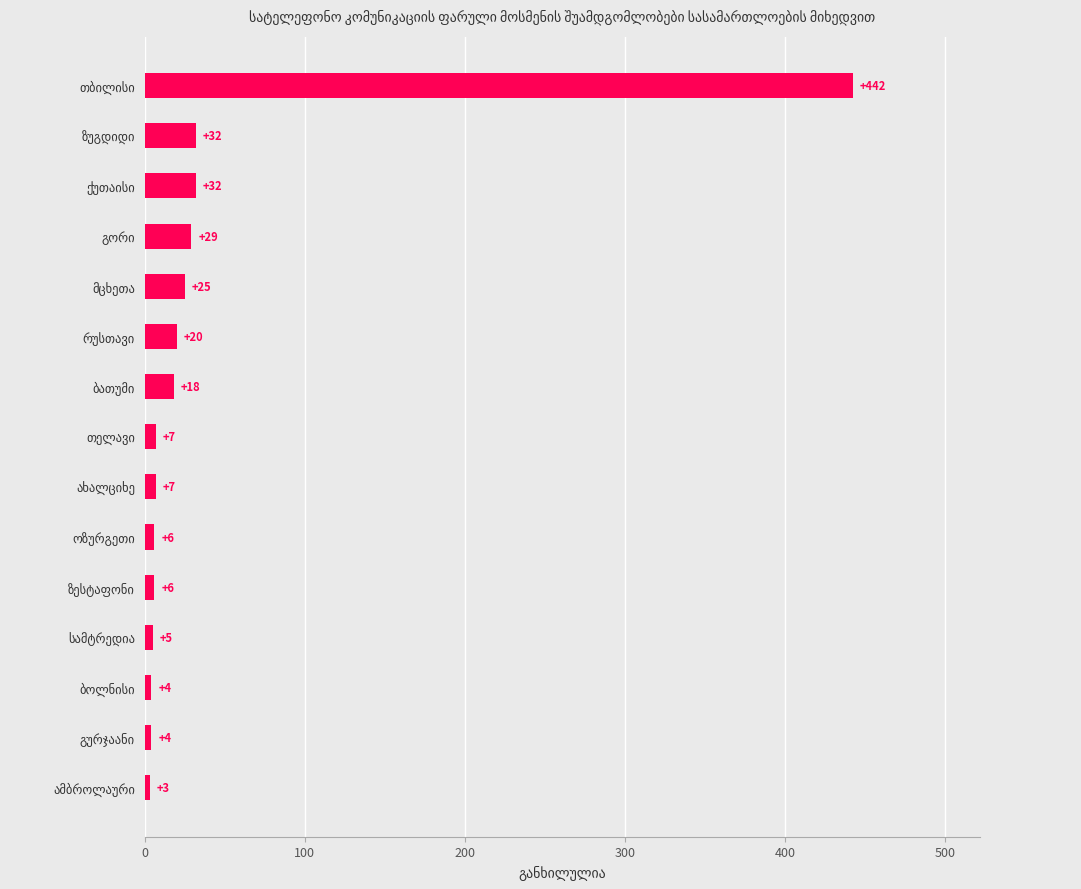

What is the average value?

43